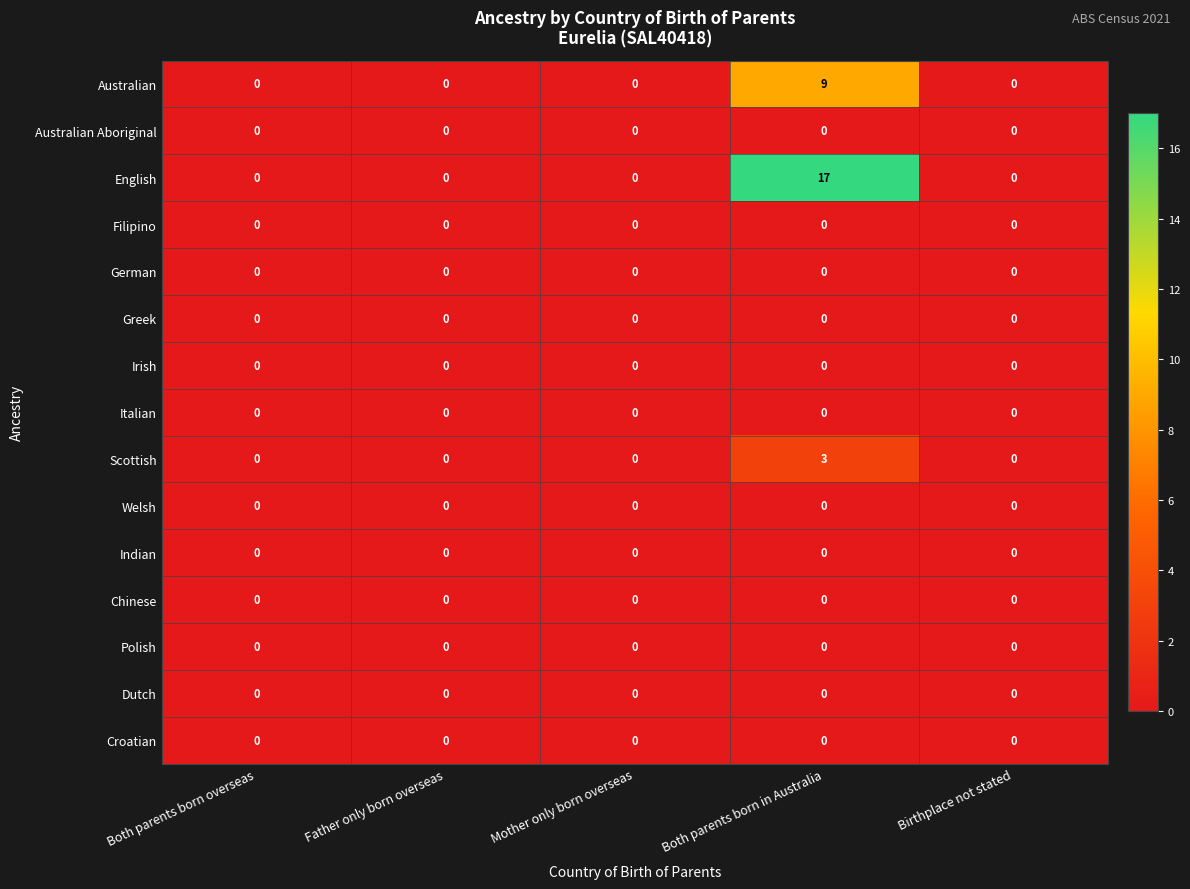

Which series has the largest range (max minus min)?

English